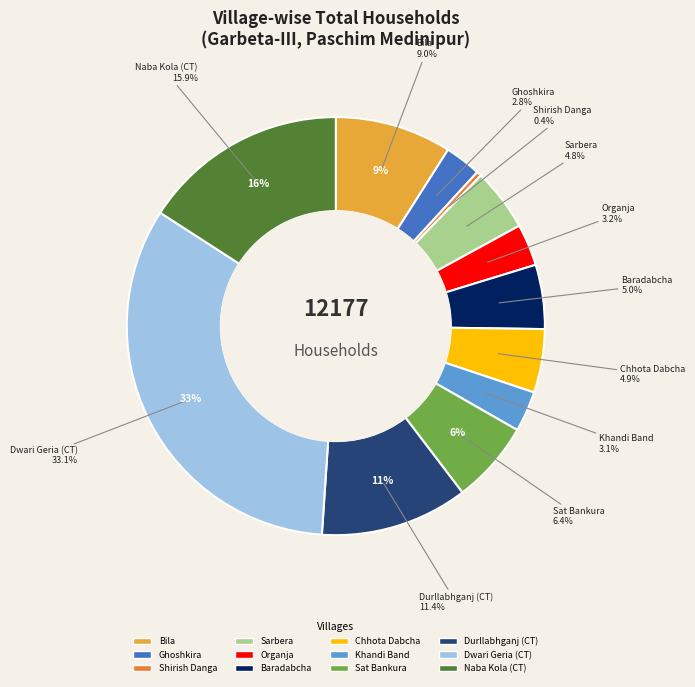

To the nearest percent, what is the difference between the largest and smallest slice percentages?

33%